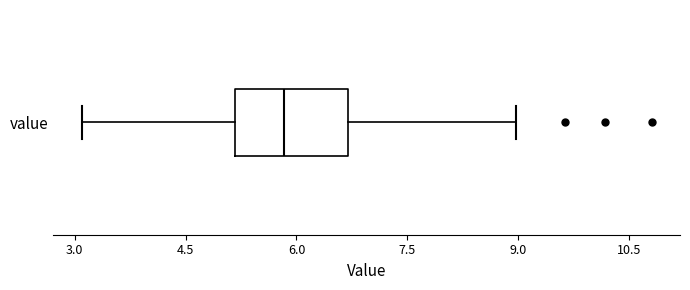

Transcribe this box plot: give where the median line is, the range the box spans, and where the two whiskers end, as read against the x-axis. The values are not printed on the chart, so give them approximately, as read against the axis.

median 5.8, box 5.2 to 6.8, whiskers 3.2 to 9.0